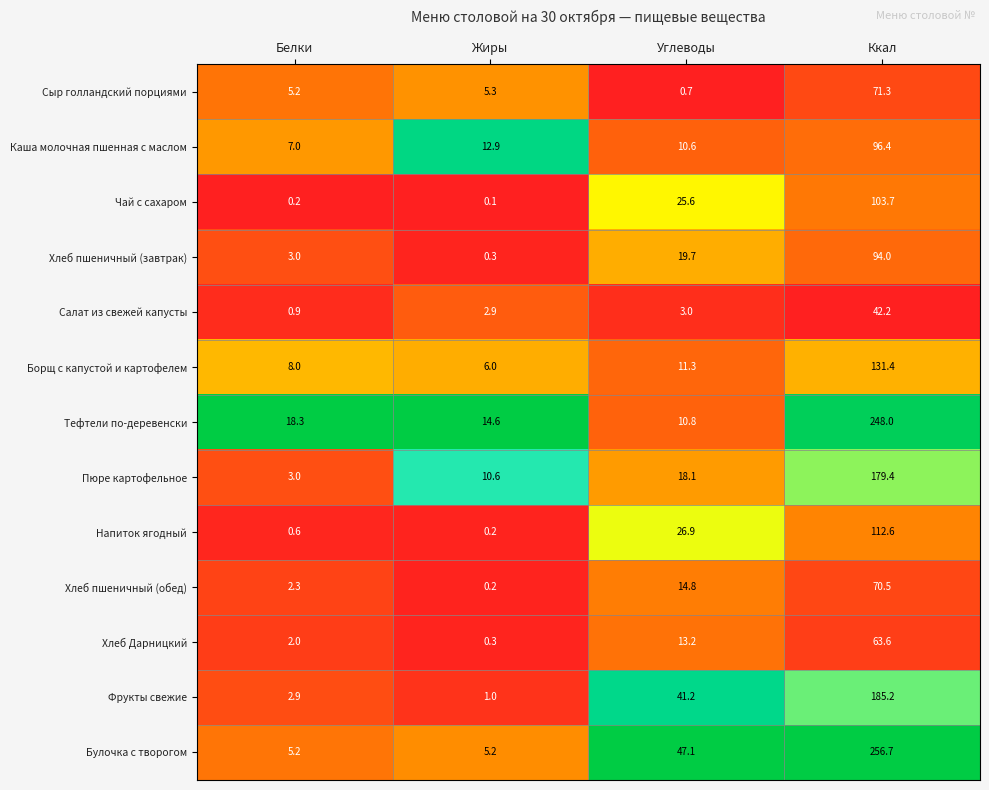

What is the approximate value of Тефтели по-деревенски at Ккал?

248.0